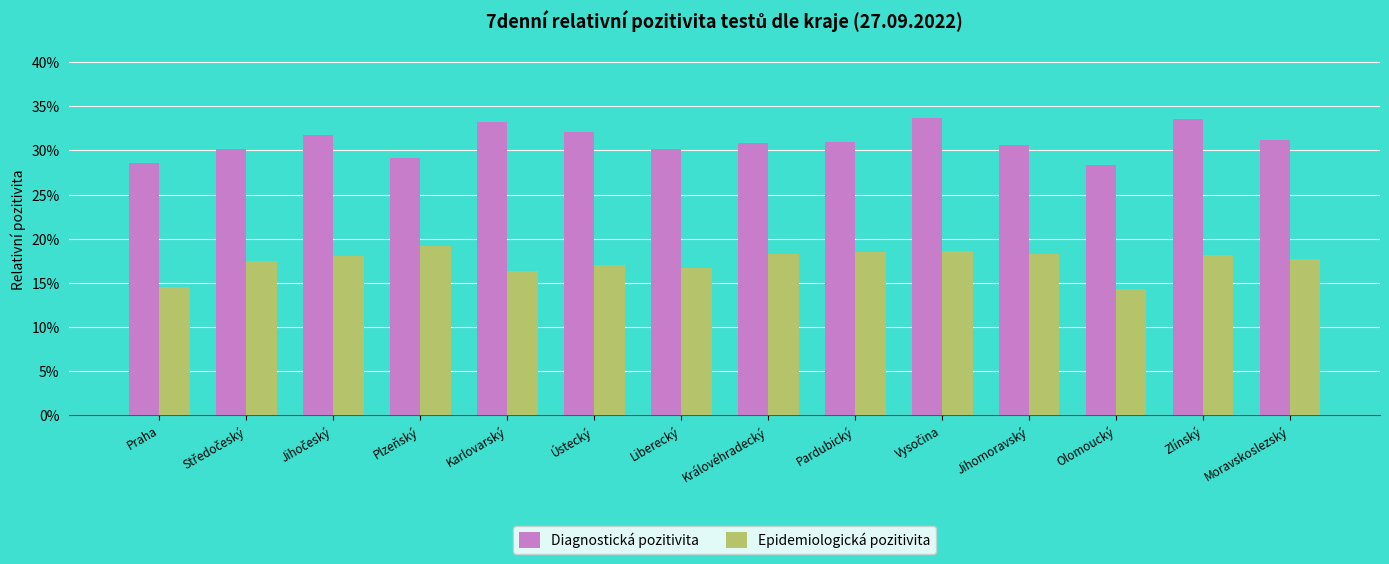

Is it true that Diagnostická pozitivita equals 0.4 at Olomoucký?

False